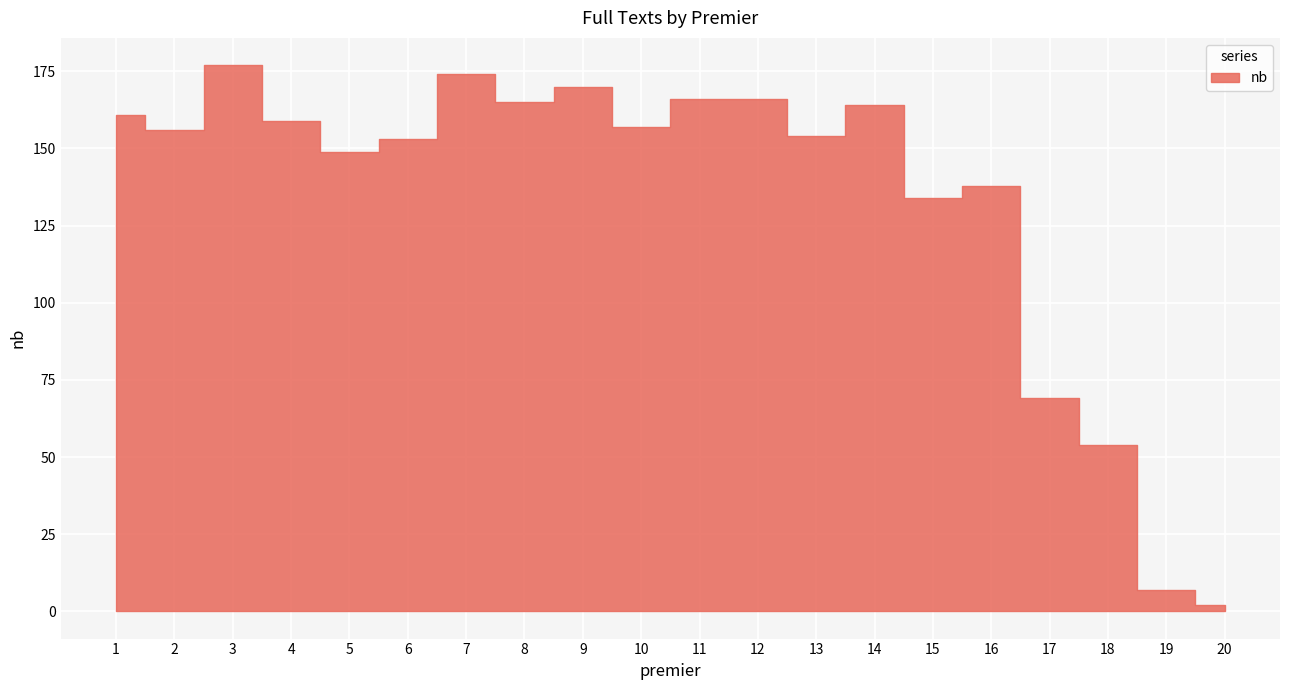

What is the label of the 10th point from the left?

10